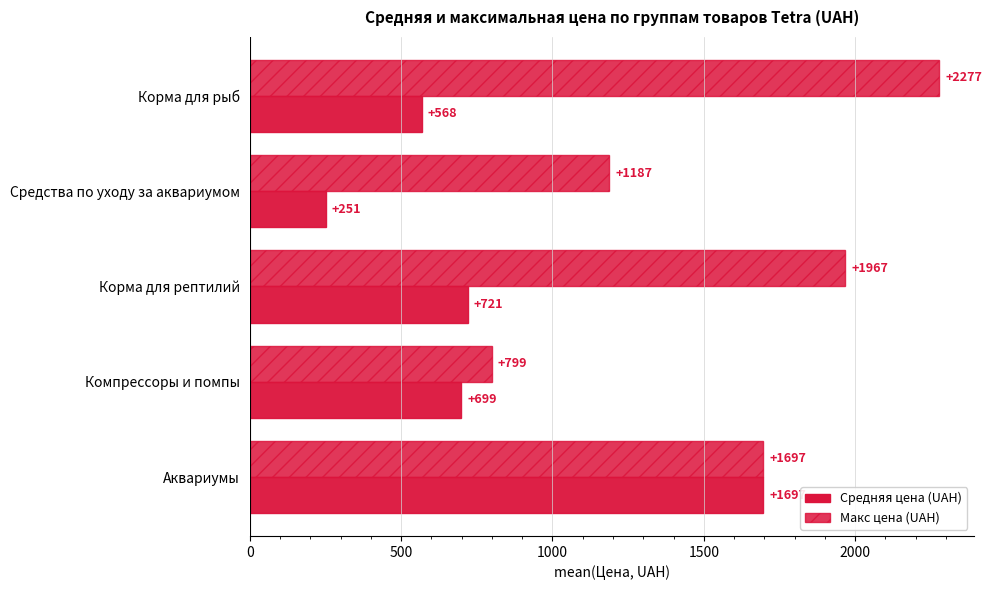

Which series has the largest range (max minus min)?

Макс цена (UAH)